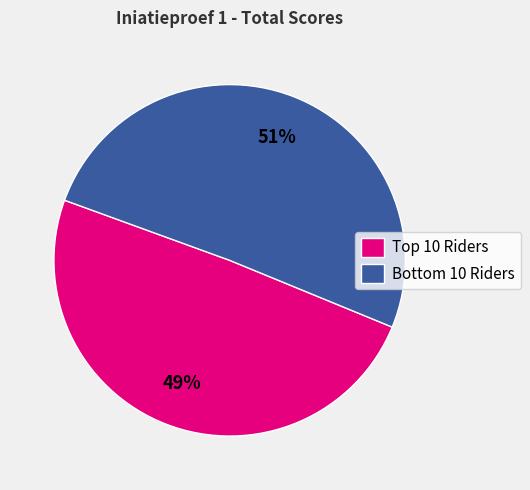

Rank the categories by value from lowest to highest.

Top 10 Riders, Bottom 10 Riders